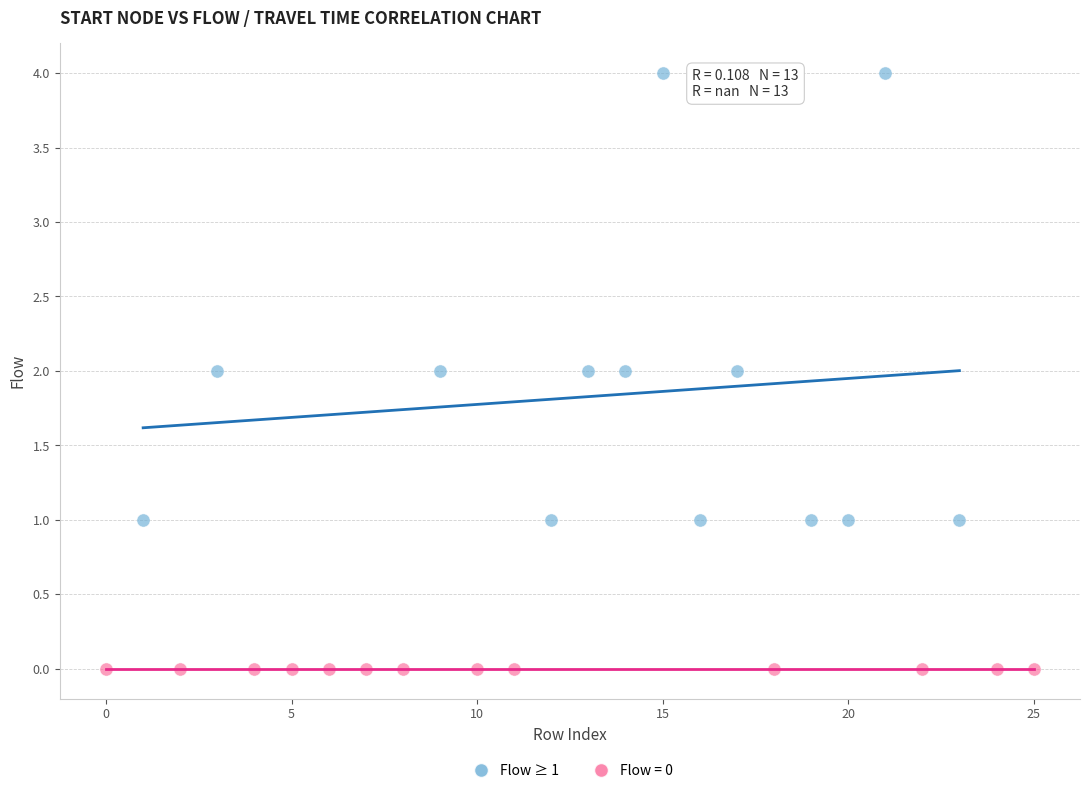

Which series contains the lowest Y value?

Flow = 0